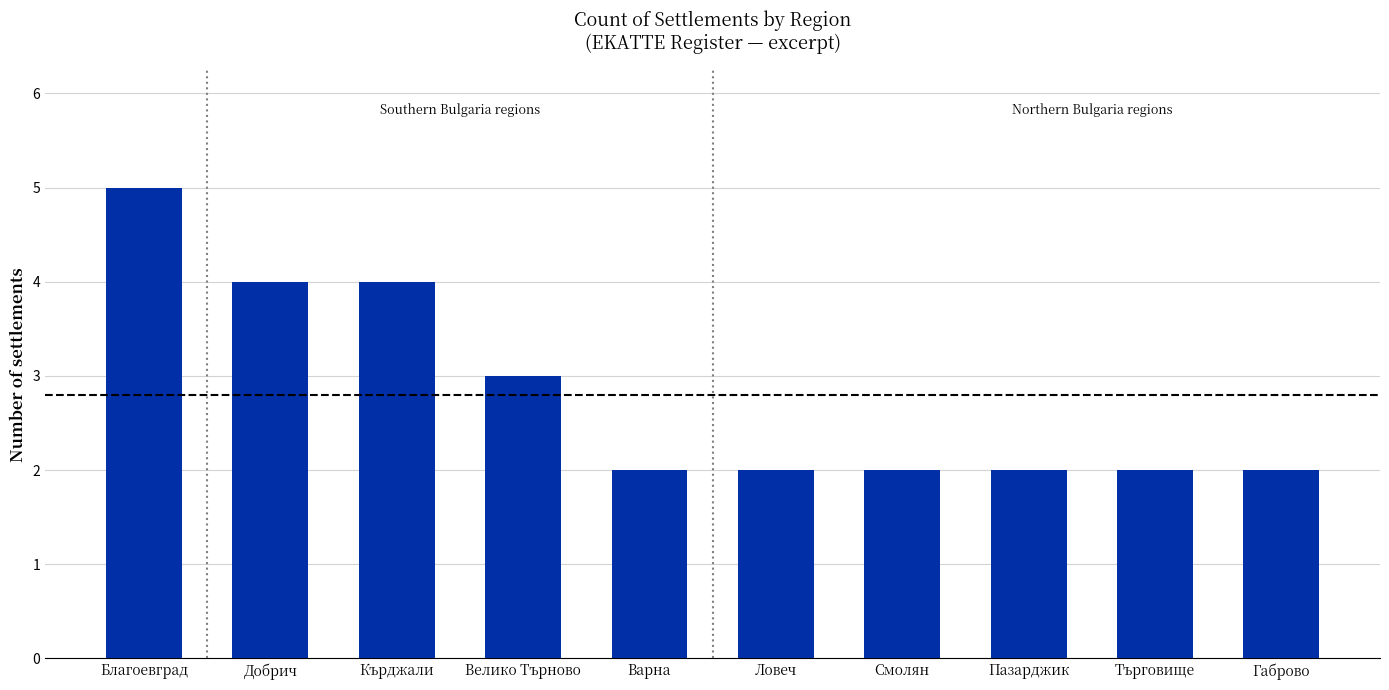

Count the number of data series in this chart.

1